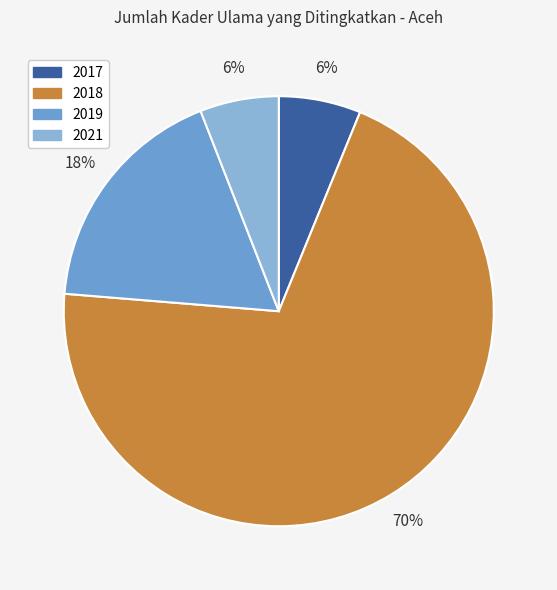

How many slices are in this pie chart?

4